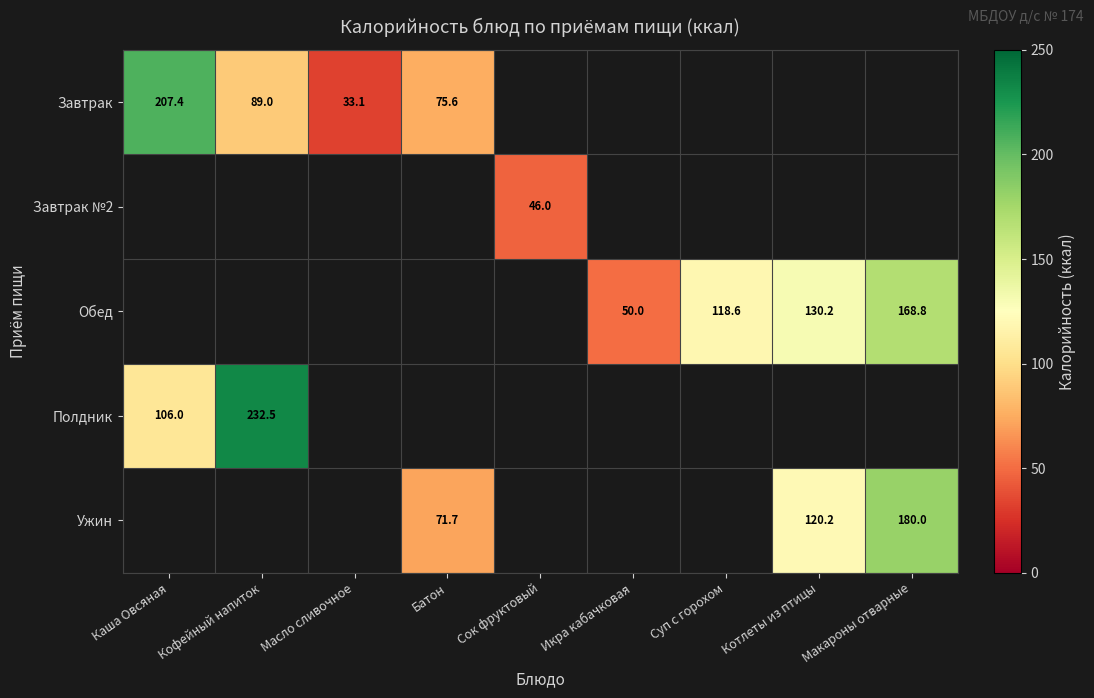

How many data points does each series have?

9